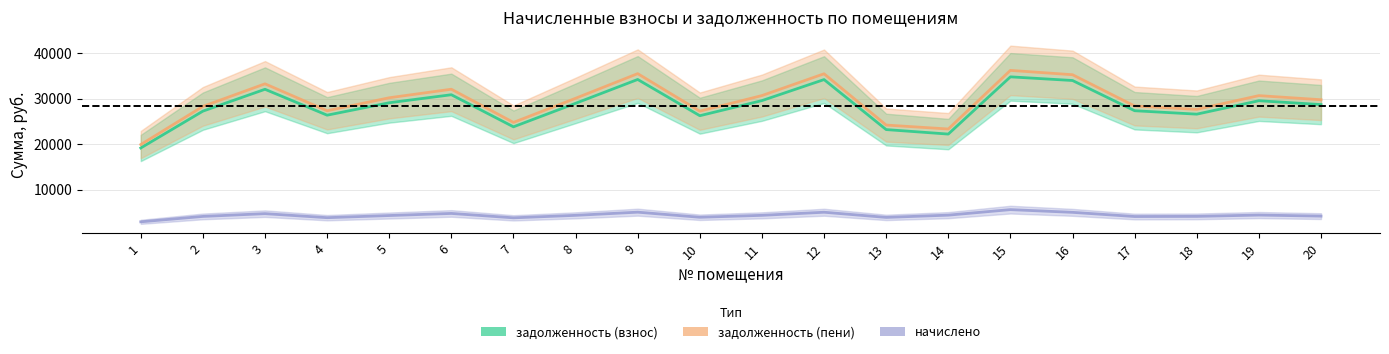

How many values in the начислено series exceed 4141?

12